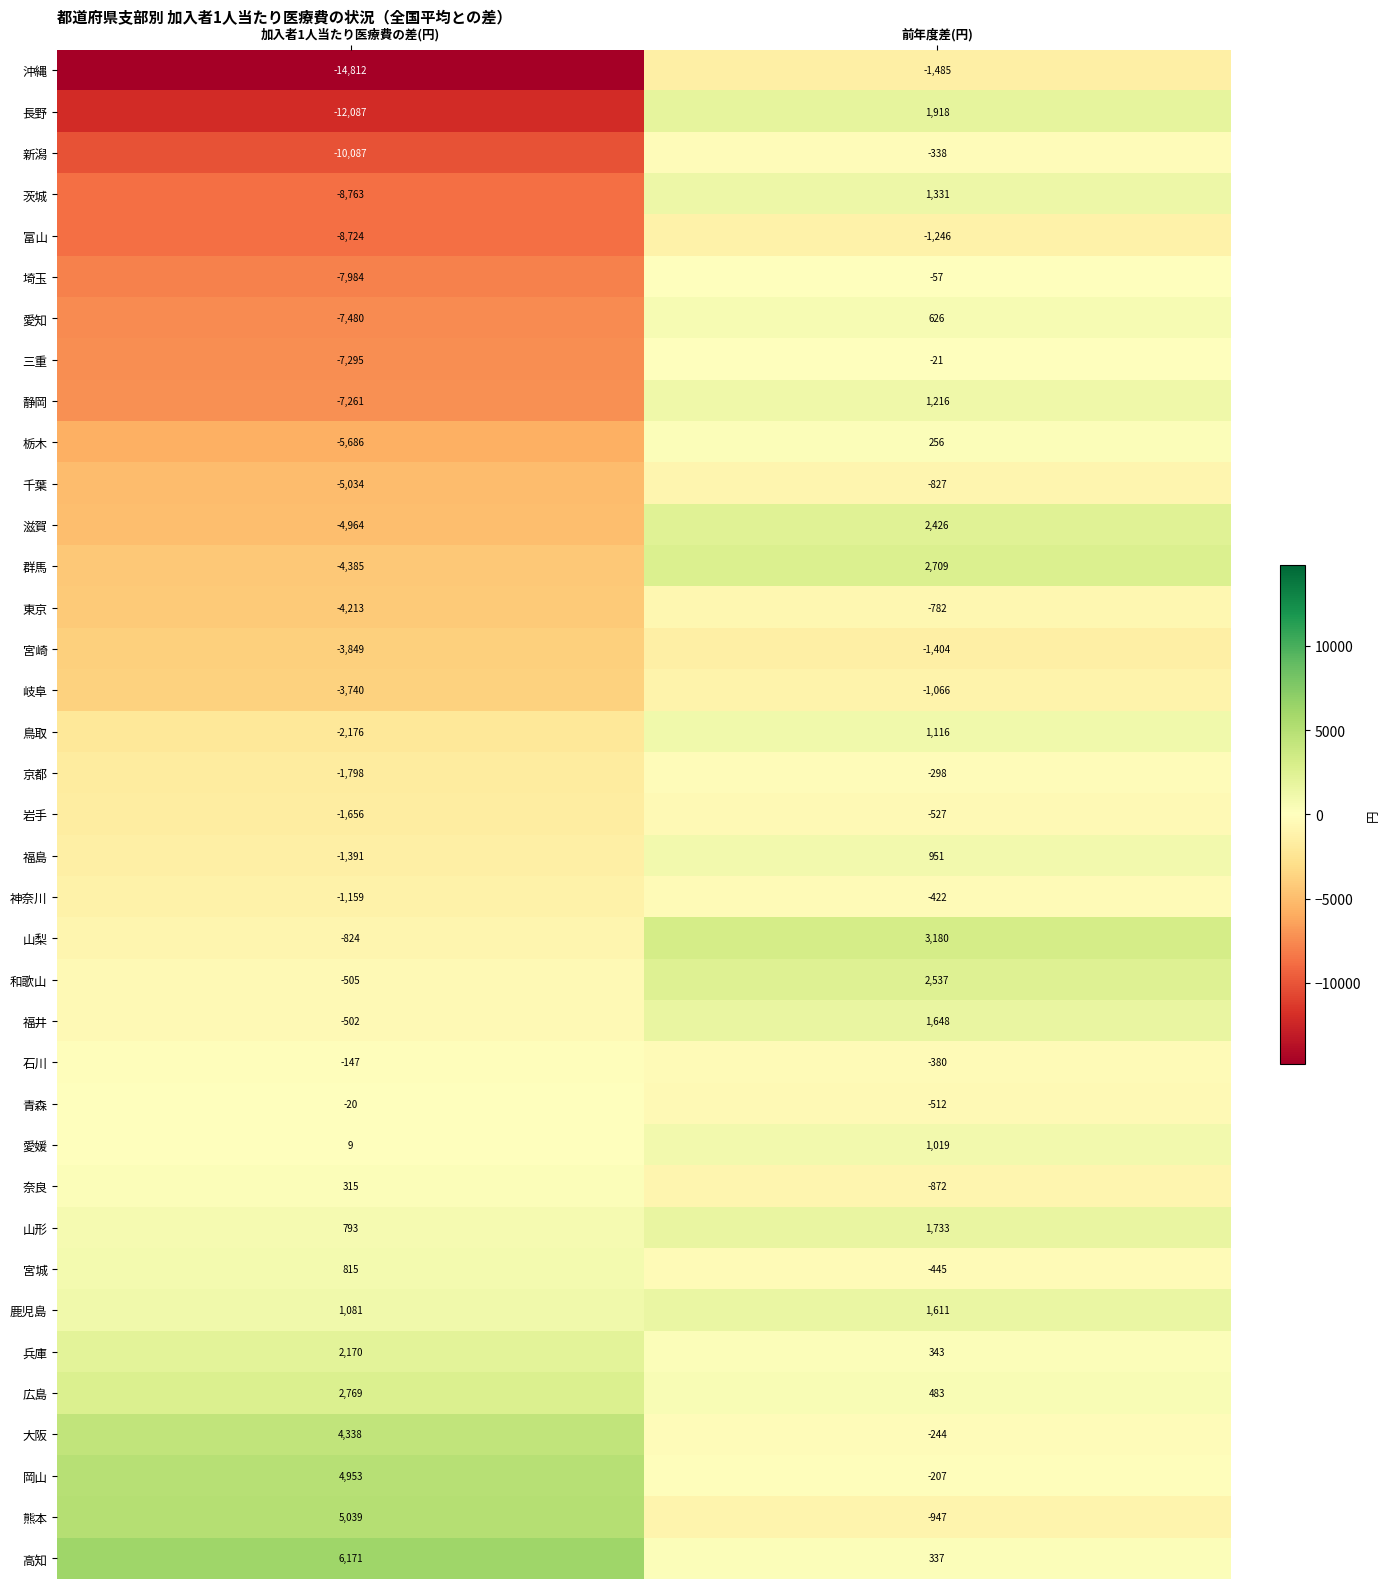

What is the sum of all 鳥取 values?

-1060